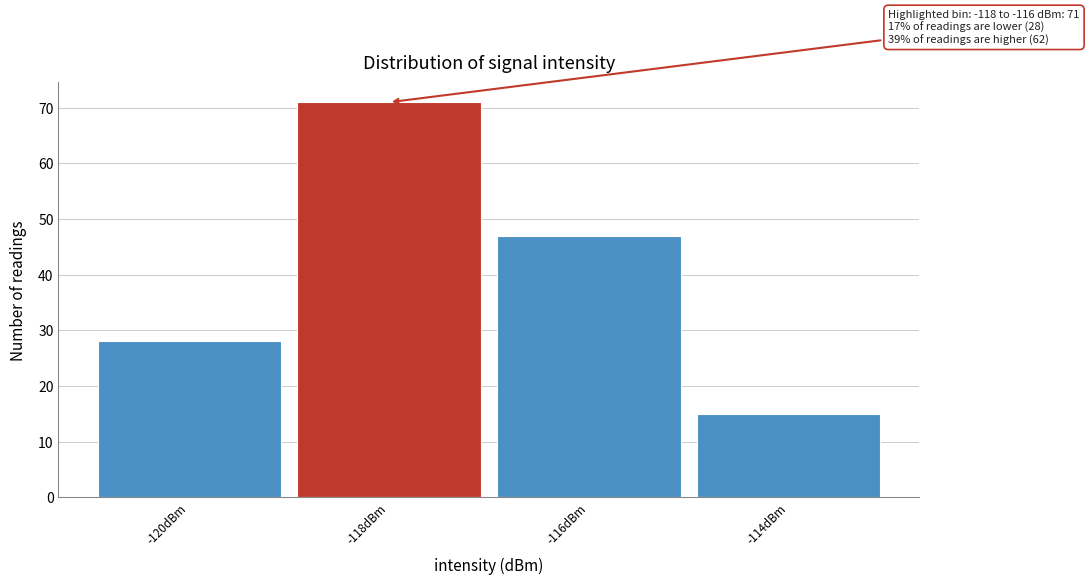

Reading left to right, what are all the values shown in this chart?

28	71	47	15